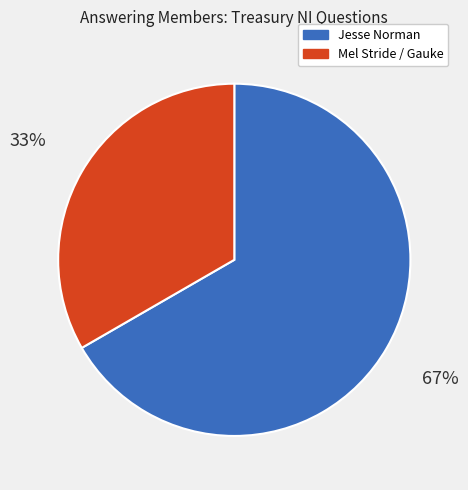

Does any single category account for the majority?

Yes